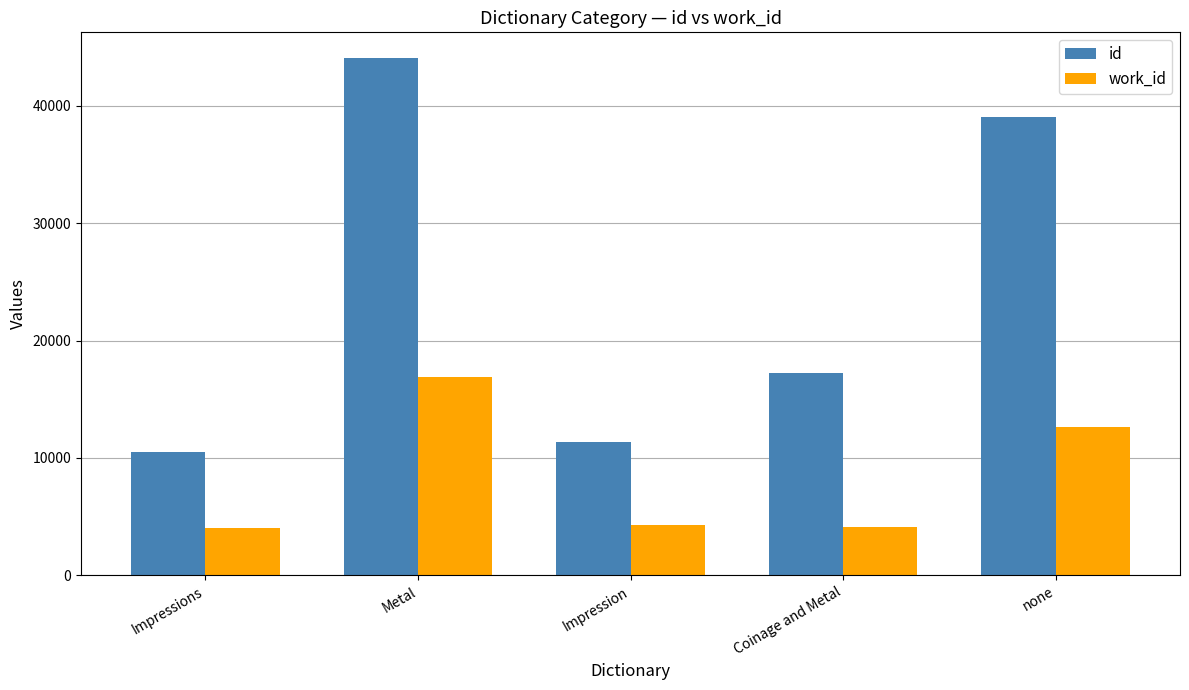

Count the number of data series in this chart.

2